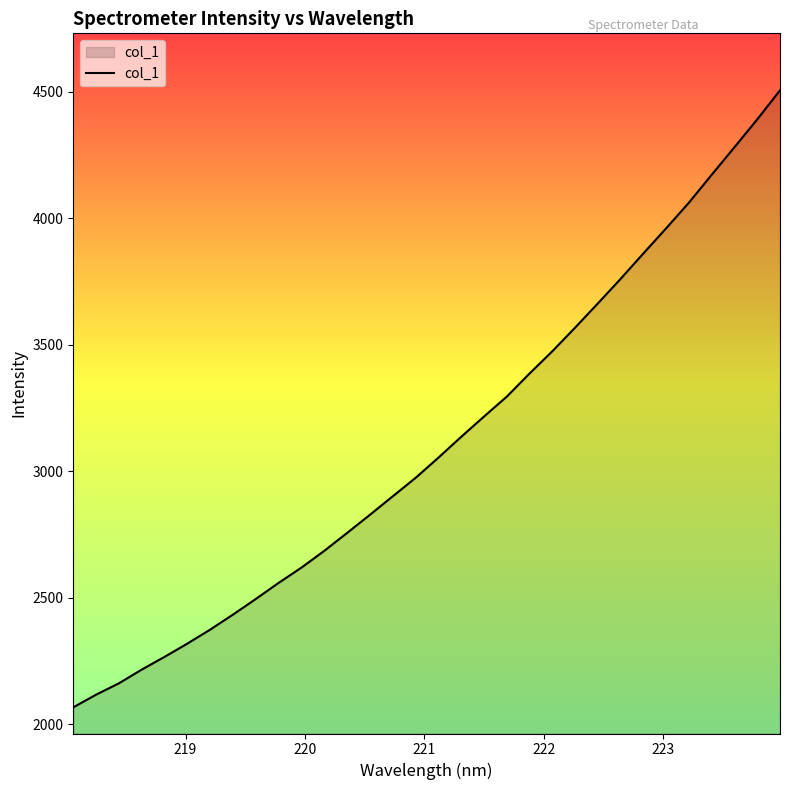

What is the difference between the maximum and minimum values?

2438.0